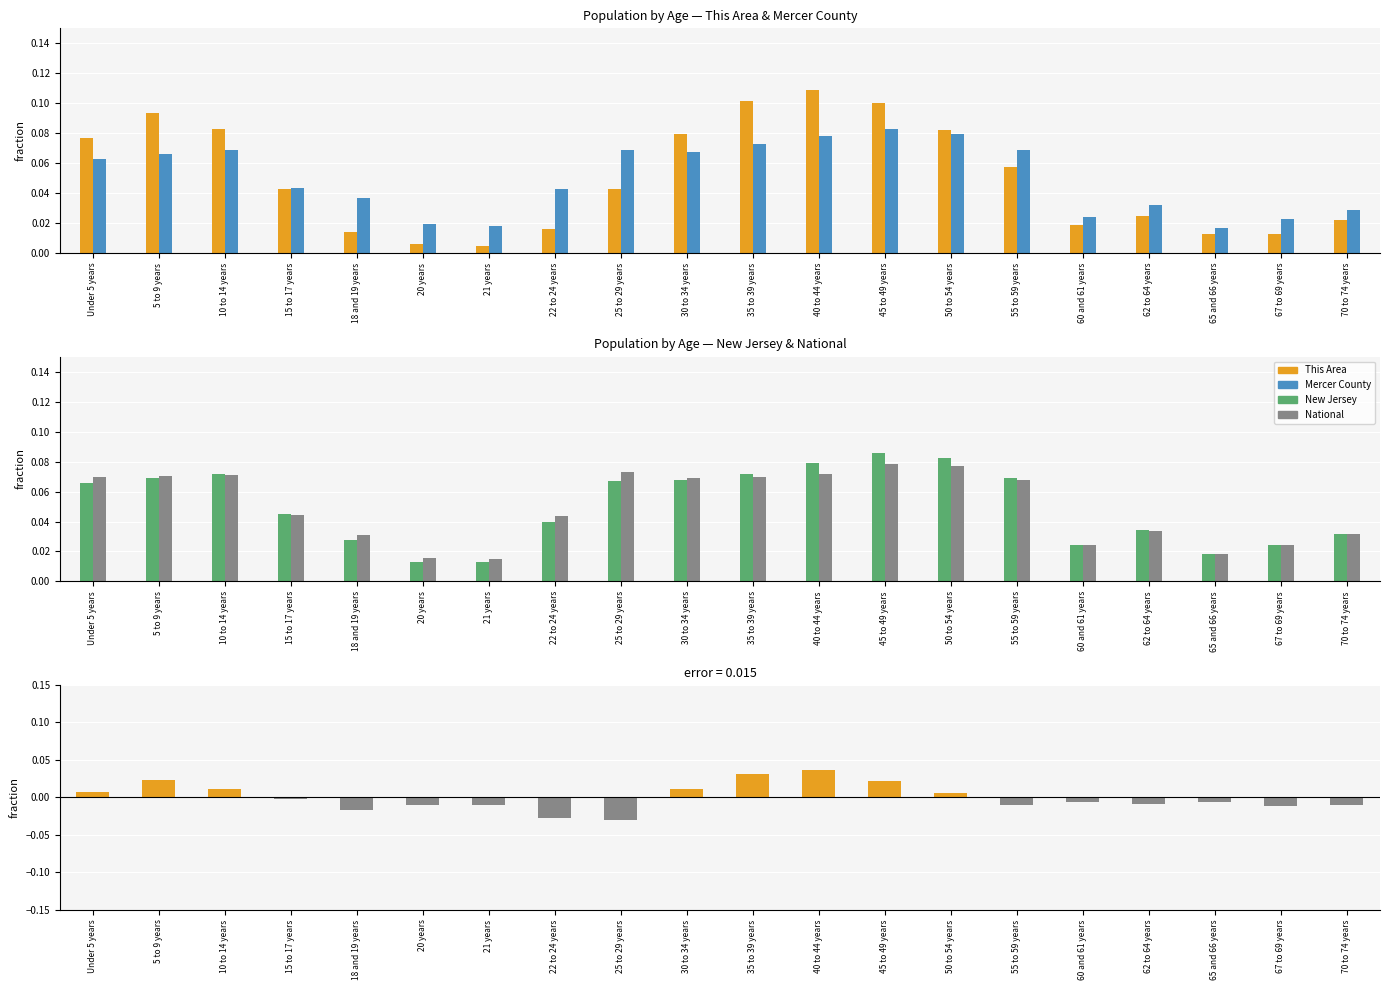

What is the value of the Mercer County bar at the 14th from the left?

0.1